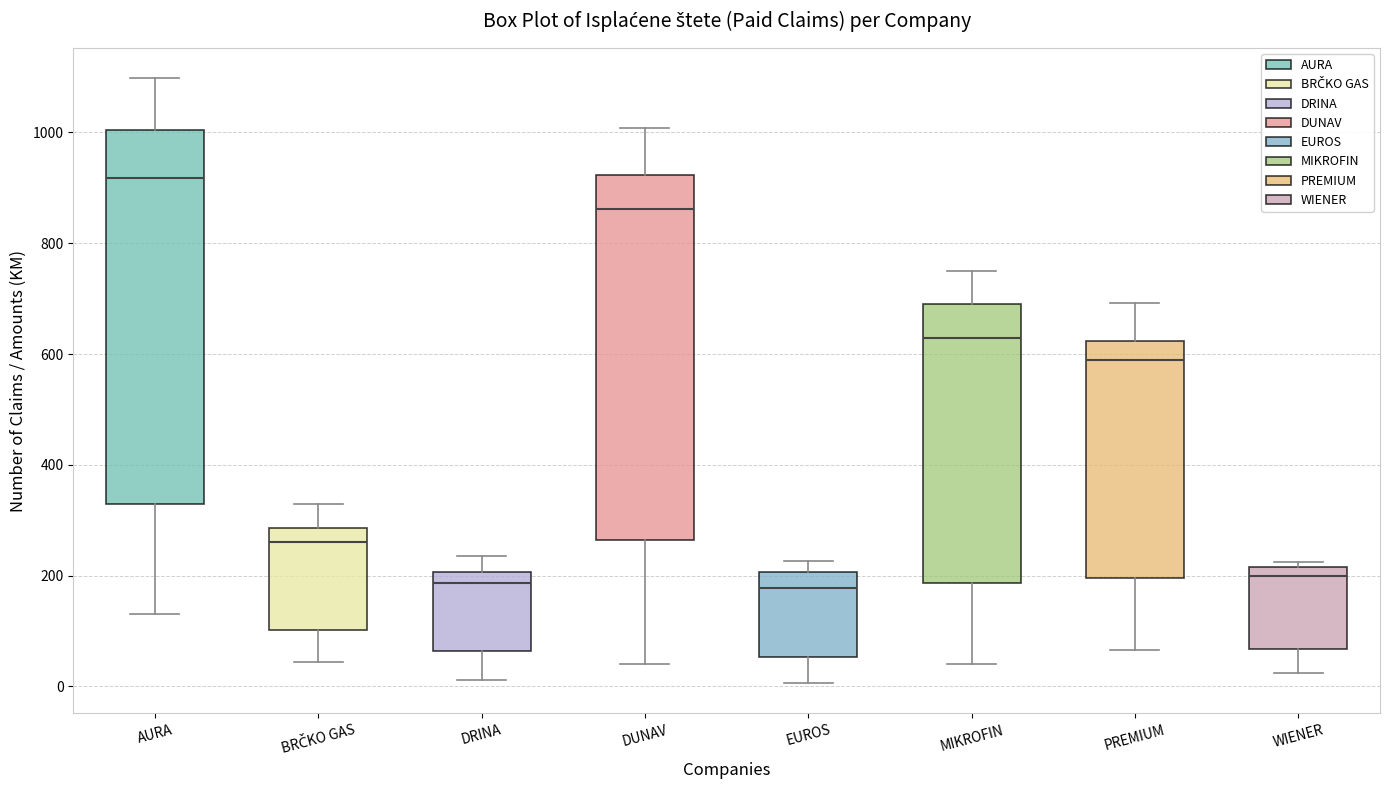

Reading left to right, read every box against the y-axis: the position of its median line, the range the box covers, and the ends of its whiskers. The values are not printed on the chart, so give them approximately, as read against the axis.

AURA: median 920, box 320 to 1000, whiskers 140 to 1100
BRČKO GAS: median 260, box 100 to 280, whiskers 40 to 320
DRINA: median 180, box 60 to 200, whiskers 20 to 240
DUNAV: median 860, box 260 to 920, whiskers 40 to 1000
EUROS: median 180, box 60 to 200, whiskers 0 to 220
MIKROFIN: median 620, box 180 to 680, whiskers 40 to 760
PREMIUM: median 600, box 200 to 620, whiskers 60 to 700
WIENER: median 200, box 60 to 220, whiskers 20 to 220 (just above the box's upper edge)